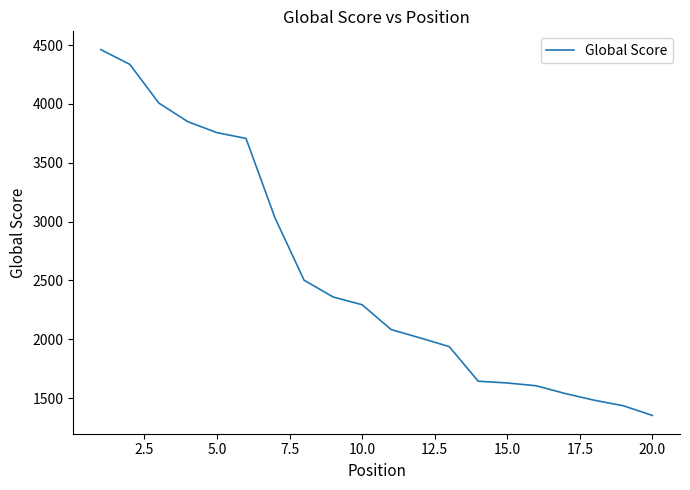

What is the greatest value displayed?

4462